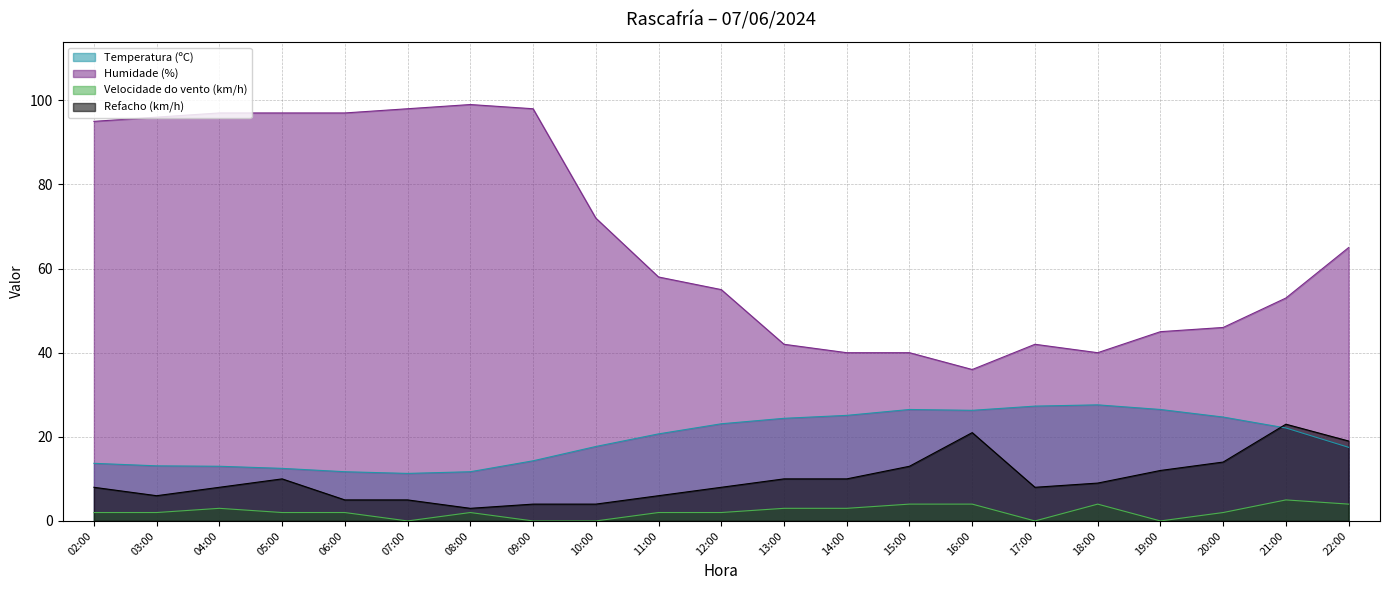

At which label does Temperatura (ºC) reach its peak?

18:00